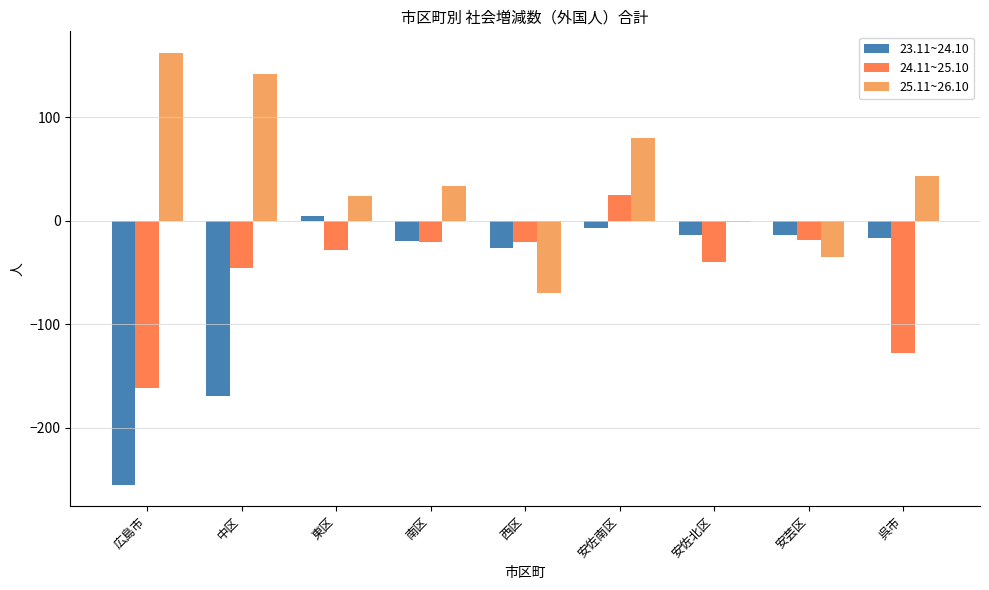

The 25.11~26.10 series shows 33 at 南区. True or false?

True